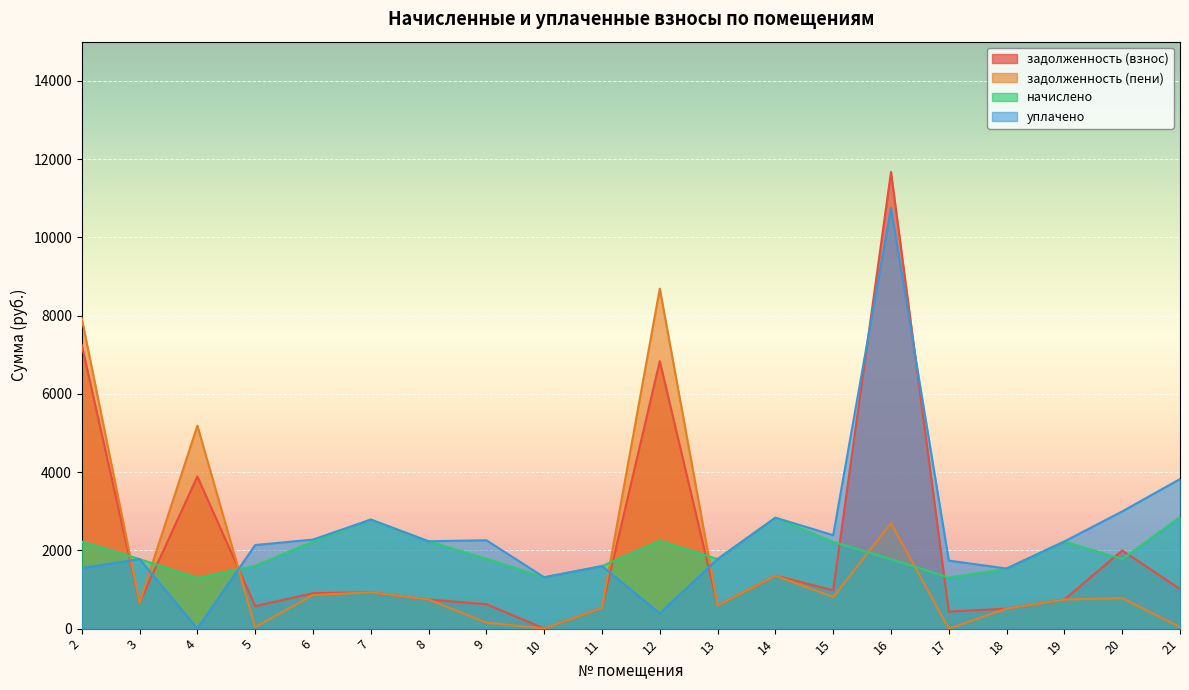

The уплачено series shows 741.8 at 14. True or false?

False